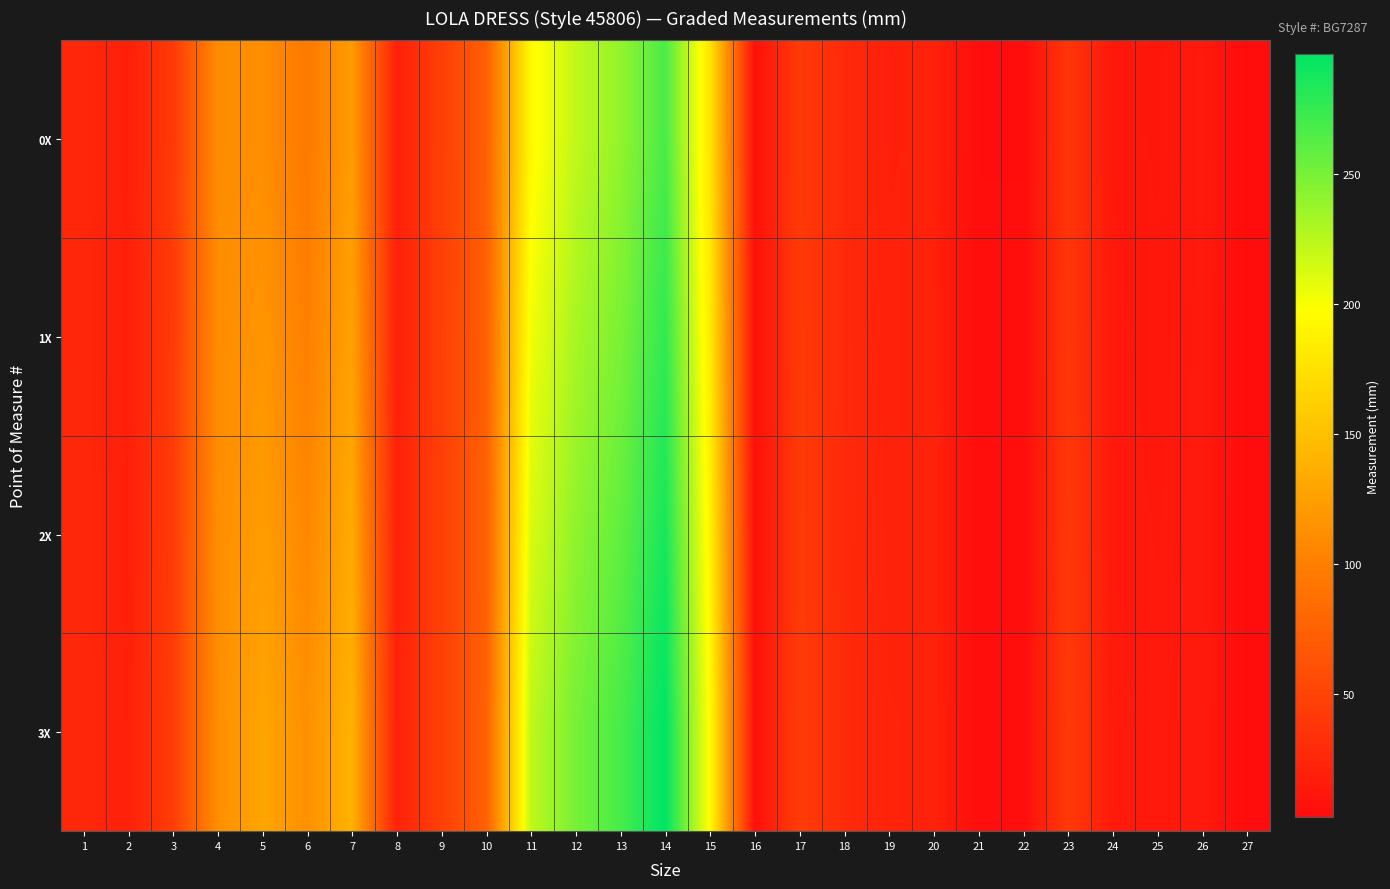

Reading left to right, transcribe all the data shown in this chart.

0X: 1=25.1	2=18.7	3=41.0	4=109.9	5=111.8	6=95.2	7=121.9	8=20.0	9=45.4	10=73.3	11=193.7	12=221.6	13=239.4	14=267.3	15=177.8	16=6.3	17=41.3	18=27.9	19=19.4	20=20.6	21=3.7	22=3.7	23=37.1	24=12.7	25=11.4	26=14.3	27=2.5
1X: 1=25.4	2=19.1	3=41.9	4=110.5	5=116.8	6=100.3	7=127.0	8=20.3	9=45.7	10=73.7	11=203.2	12=231.1	13=248.9	14=276.9	15=182.9	16=6.3	17=41.9	18=27.9	19=20.3	20=21.0	21=3.8	22=3.8	23=38.7	24=13.3	25=12.1	26=14.6	27=2.5
2X: 1=25.7	2=19.4	3=42.9	4=111.1	5=123.2	6=106.7	7=133.3	8=20.6	9=46.0	10=74.0	11=212.7	12=240.7	13=258.4	14=286.4	15=189.2	16=6.3	17=42.5	18=28.6	19=21.3	20=21.3	21=4.0	22=4.0	23=40.3	24=14.0	25=12.7	26=14.9	27=2.5
3X: 1=26.0	2=19.7	3=43.8	4=111.8	5=129.5	6=113.0	7=139.7	8=21.0	9=46.4	10=74.3	11=222.2	12=250.2	13=268.0	14=295.9	15=195.6	16=6.3	17=43.2	18=28.6	19=22.2	20=21.6	21=4.1	22=4.1	23=41.9	24=14.6	25=13.3	26=15.2	27=2.5